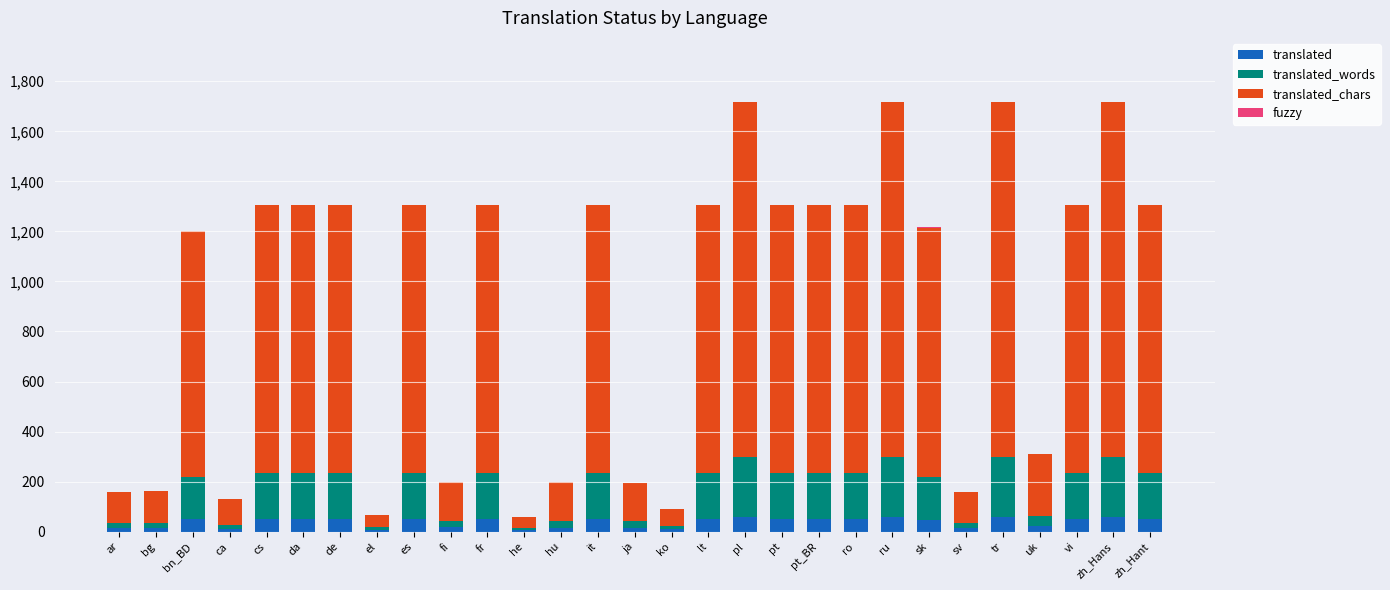

Which series has the widest spread of values?

translated_chars